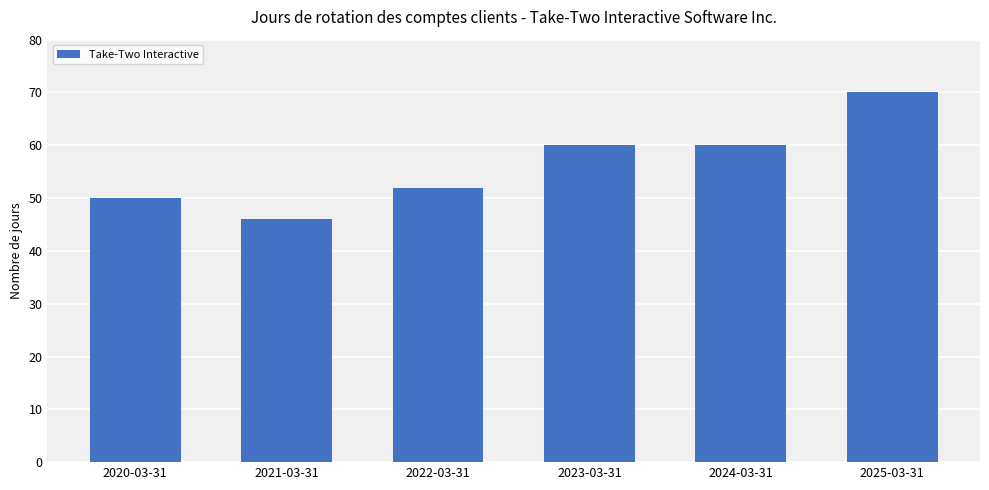

Between 2021-03-31 and 2020-03-31, which is larger?

2020-03-31